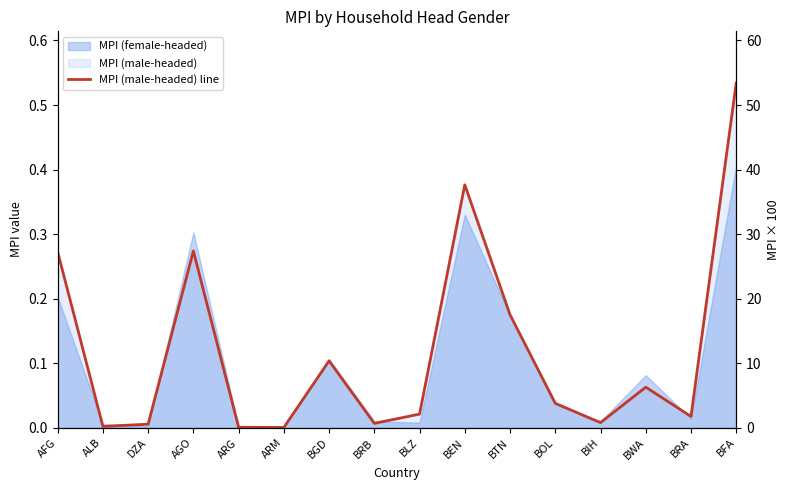

List the labels in order of value, smallest first.

ARM, ARG, ALB, DZA, BRB, BIH, BRA, BLZ, BOL, BWA, BGD, BTN, AFG, AGO, BEN, BFA